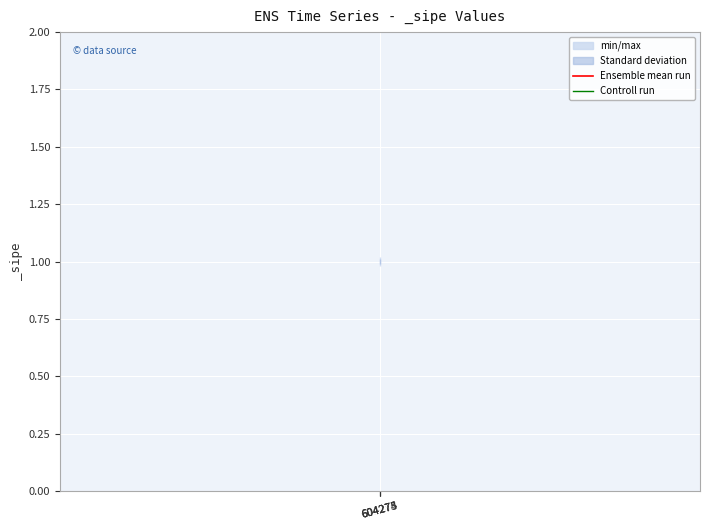

What is the average value of the Ensemble mean run series?

1.0